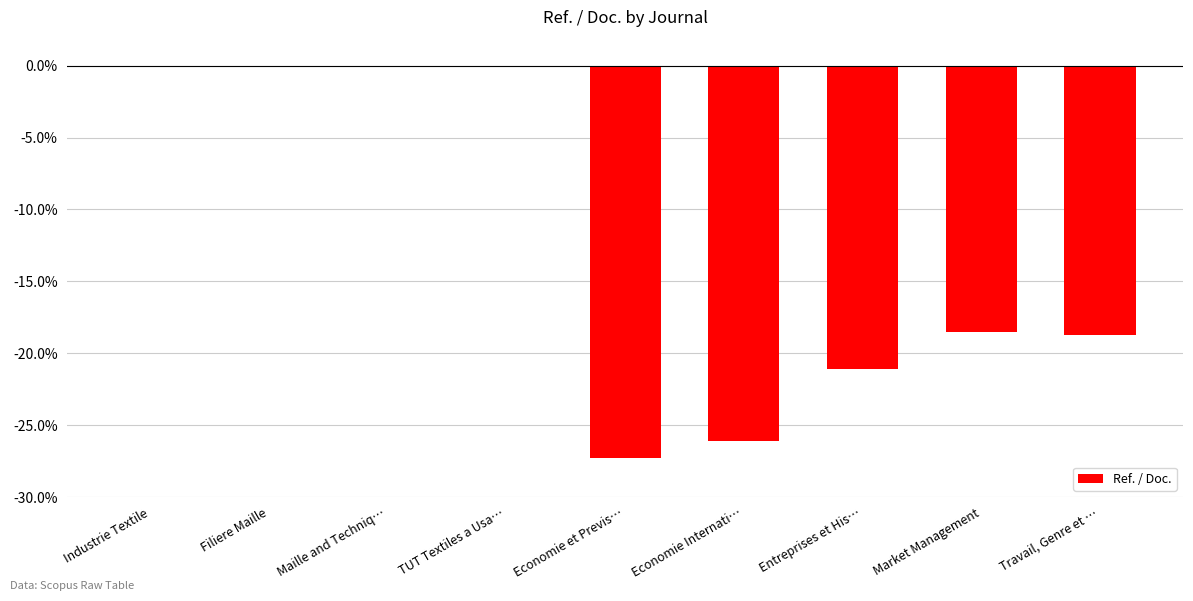

How many categories are shown in the chart?

9